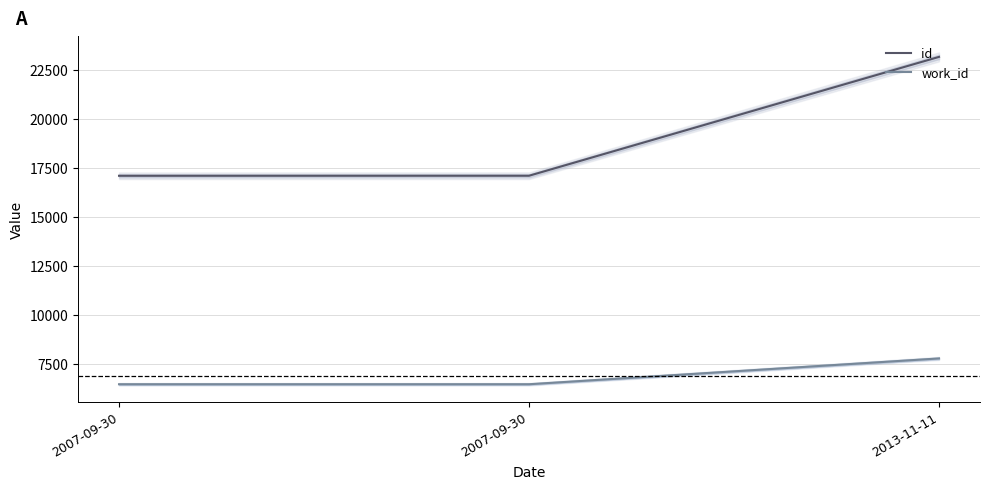

Which series changed the most between 2007-09-30 and 2013-11-11?

id